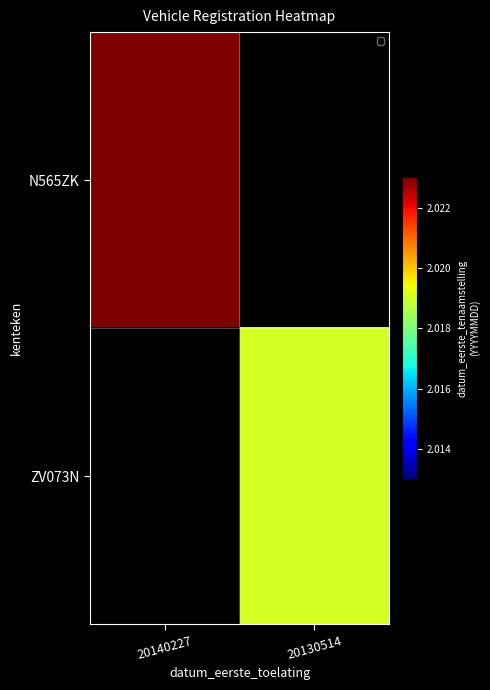

Is it true that N565ZK equals 20230128.0 at 20140227?

True